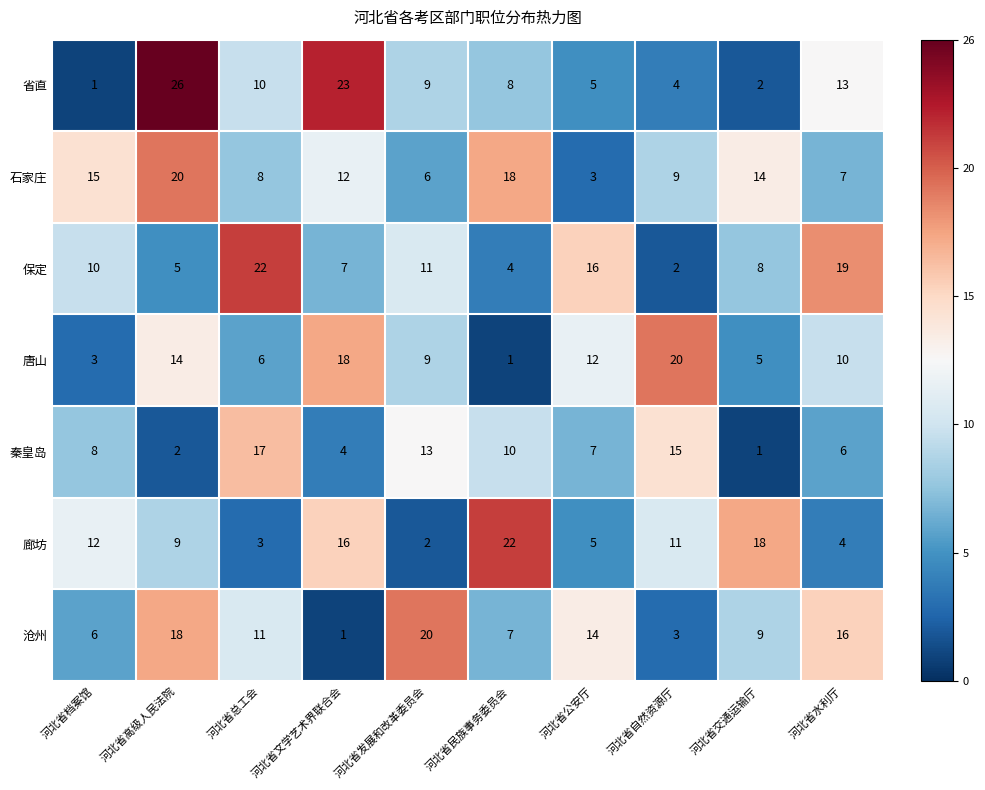

What is the sum of the 省直 values at 河北省总工会 and 河北省公安厅?

15